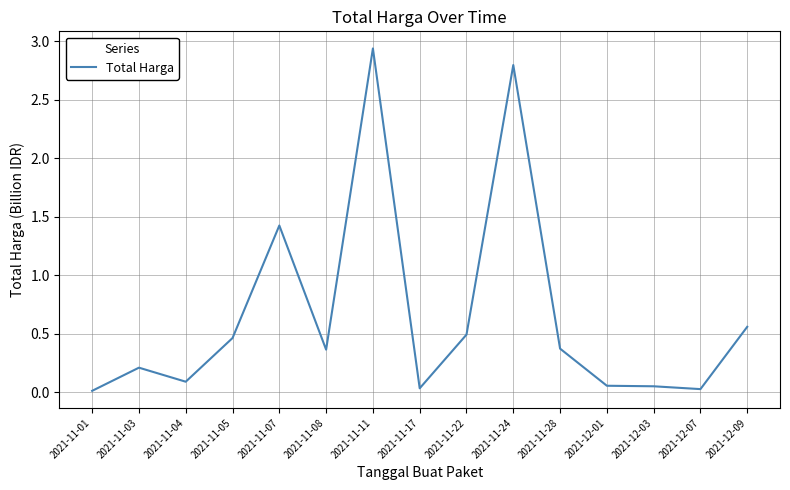

What is the change in value from 2021-11-01 to 2021-11-22?

+0.5